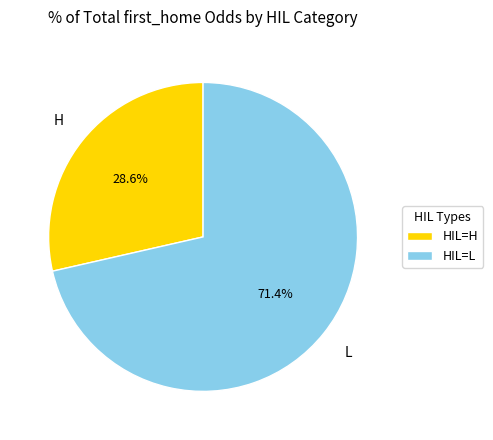

To the nearest percent, what is the difference between the largest and smallest slice percentages?

43%